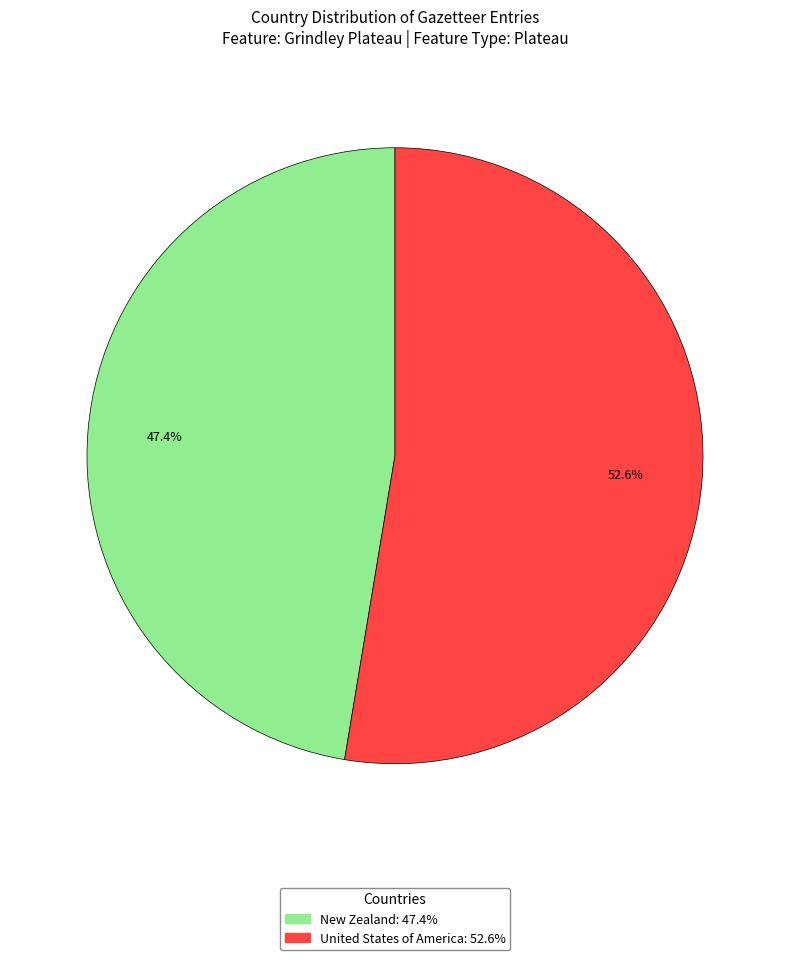

Which slice represents more than half of the pie?

United States of America